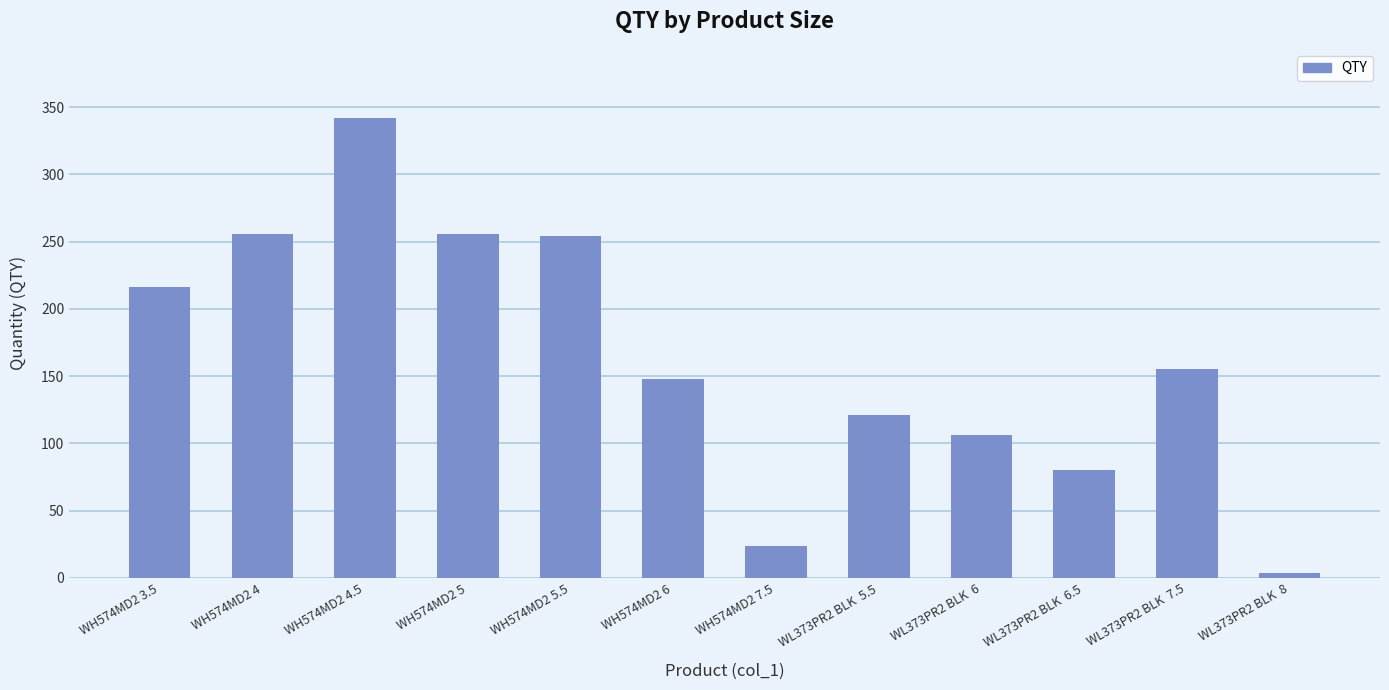

Where does the data first go above 155?

WH574MD2 3.5